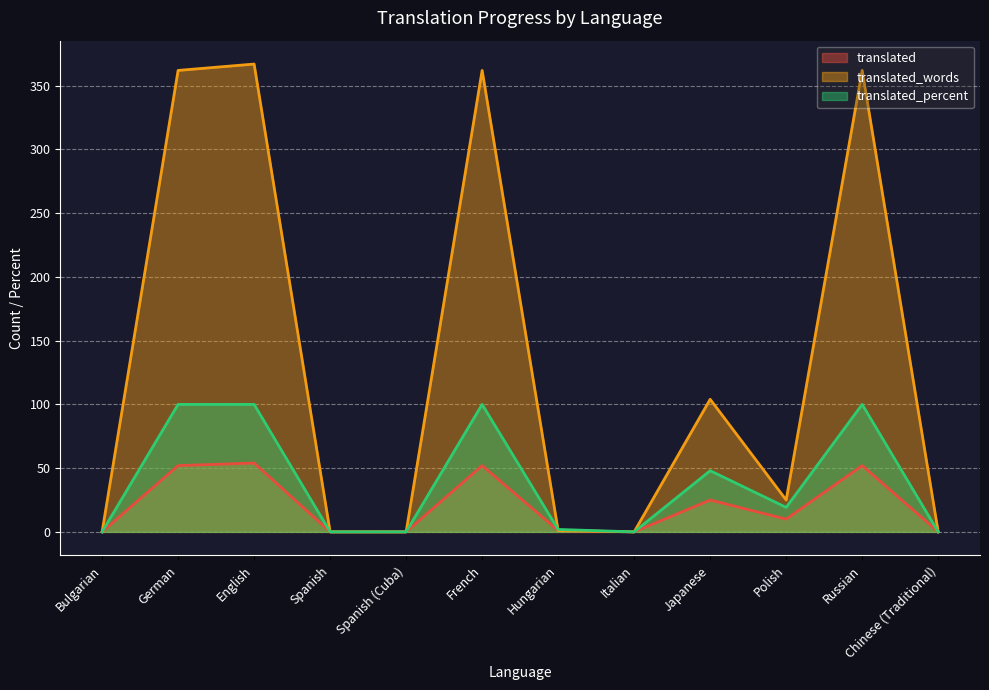

How many lines are shown in the chart?

3